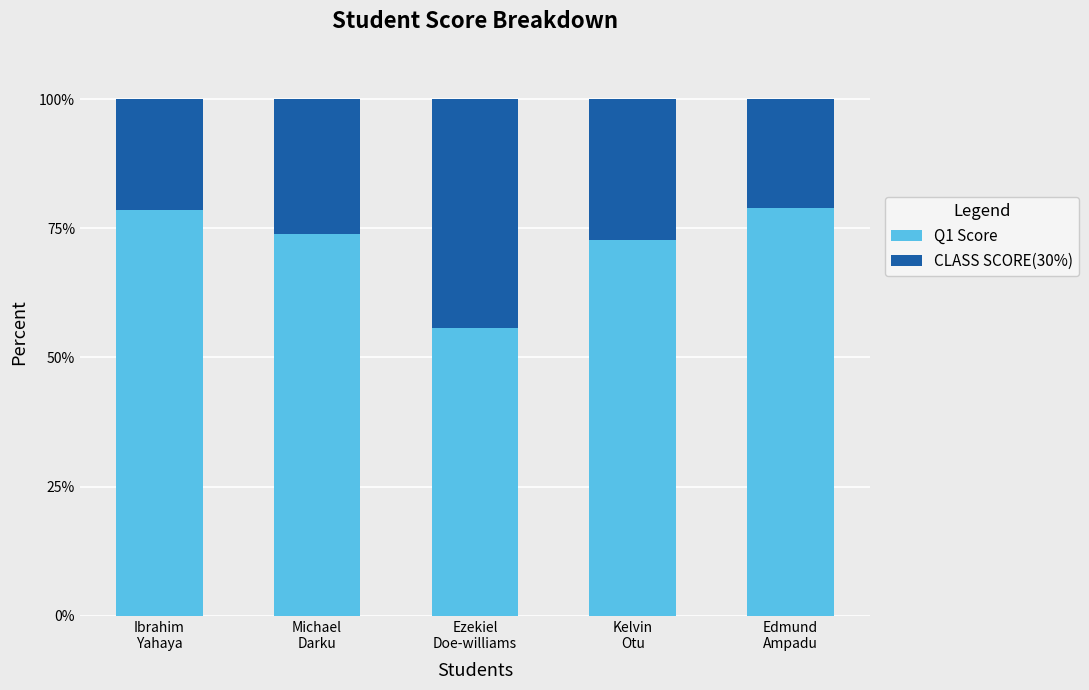

What is the sum of all Q1 Score values?

359.9